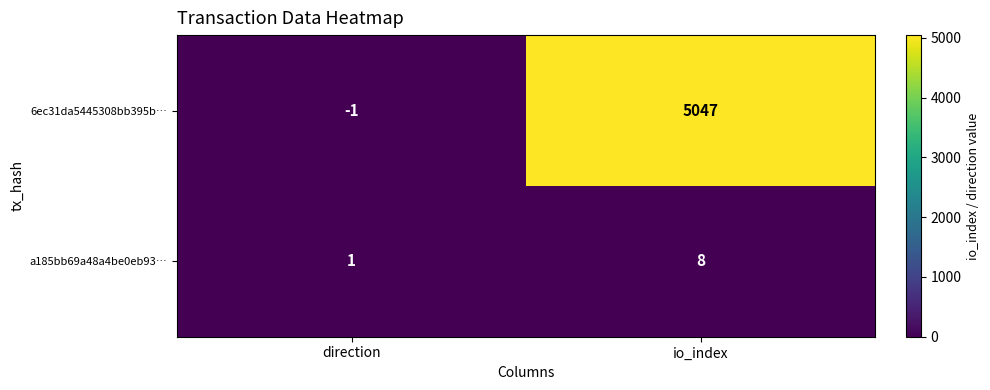

What is the difference between the maximum and minimum values in the a185bb69a48a4be0eb93… series?

7